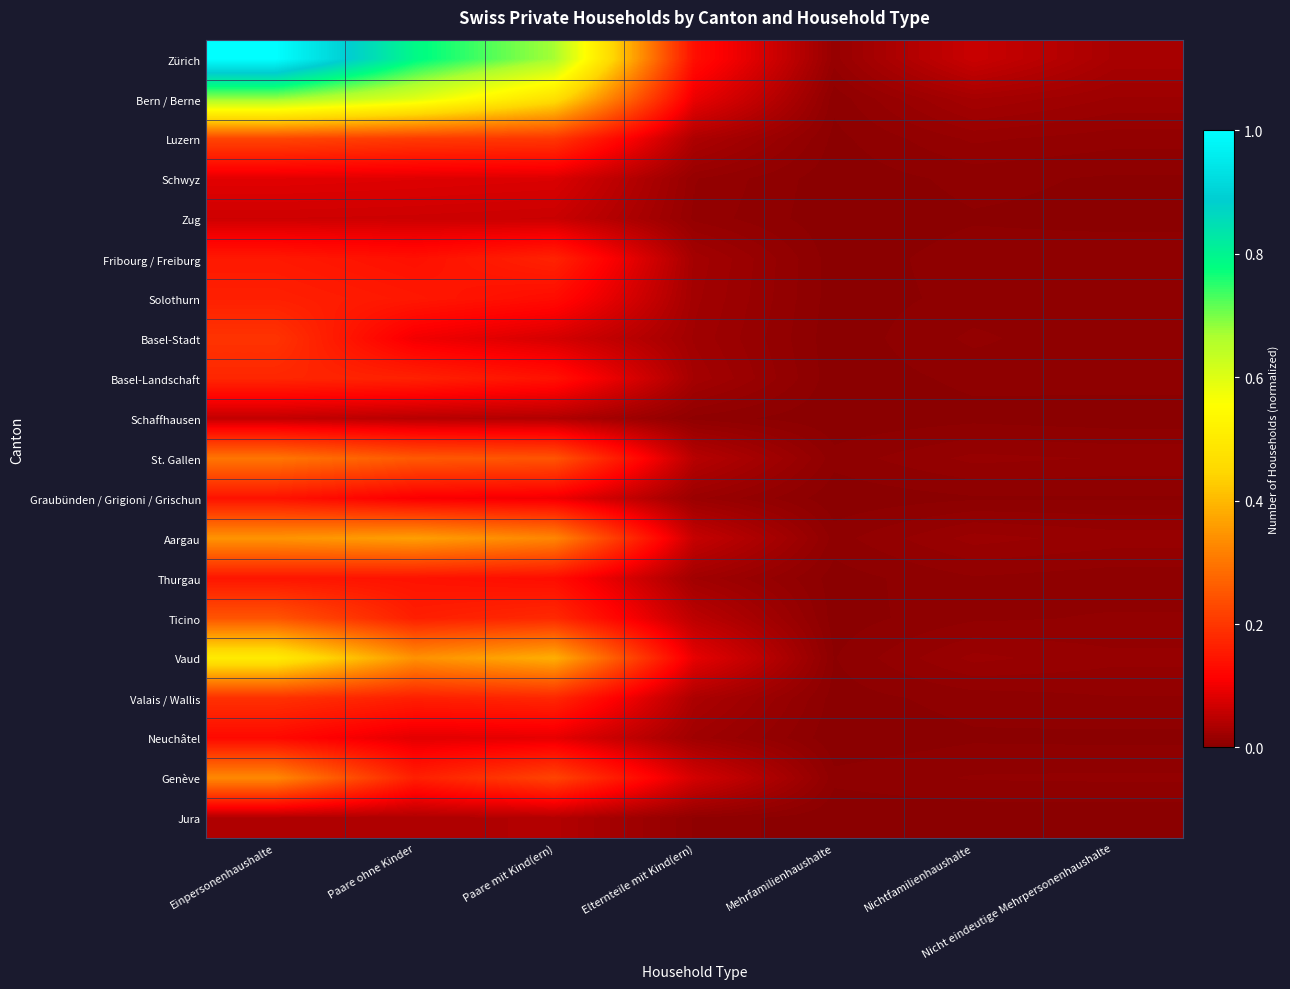

At which category is the sum across all series the highest?

Einpersonenhaushalte